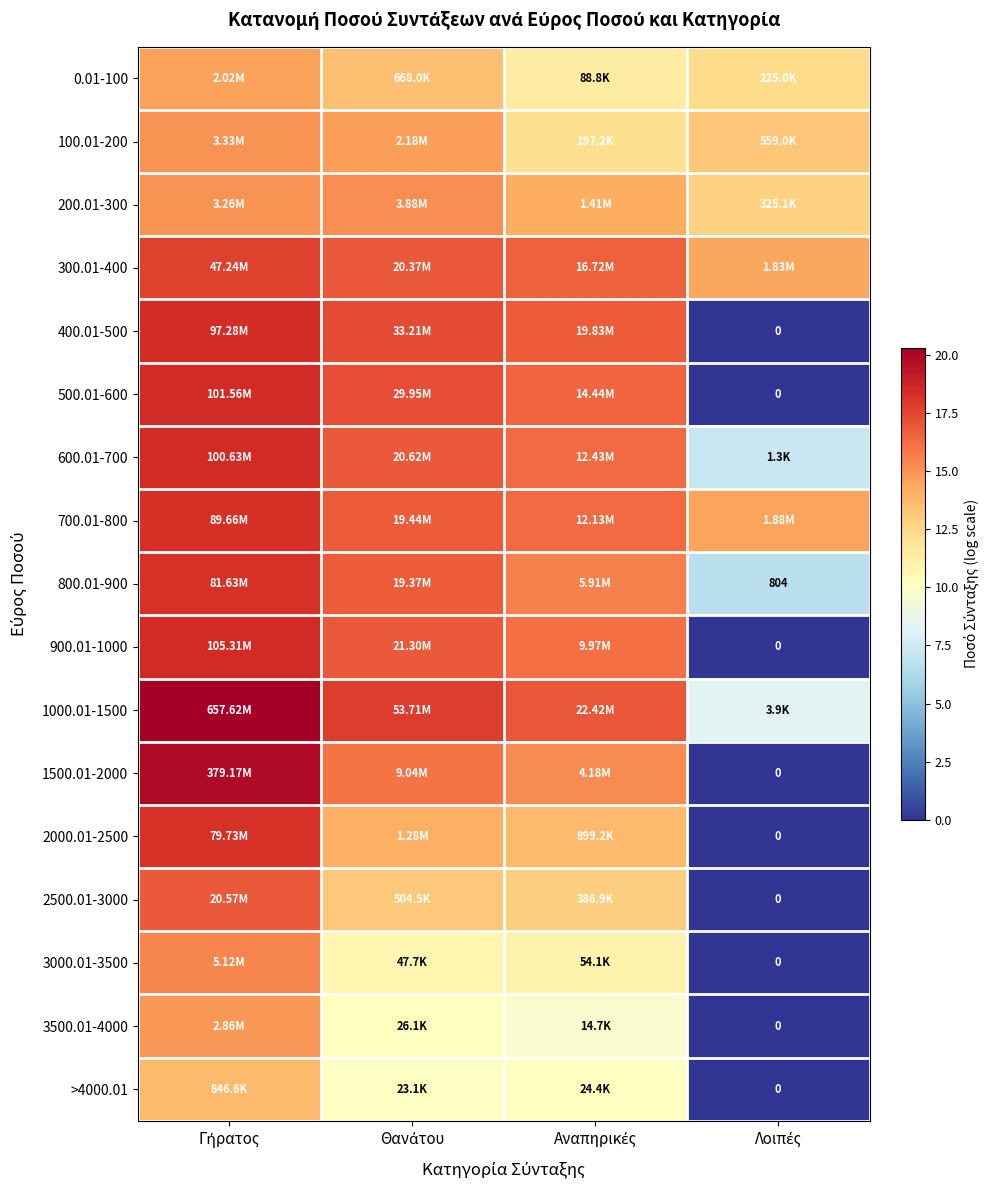

Is the value of 500.01-600 at Λοιπές greater than the value of 3000.01-3500 at Λοιπές?

No